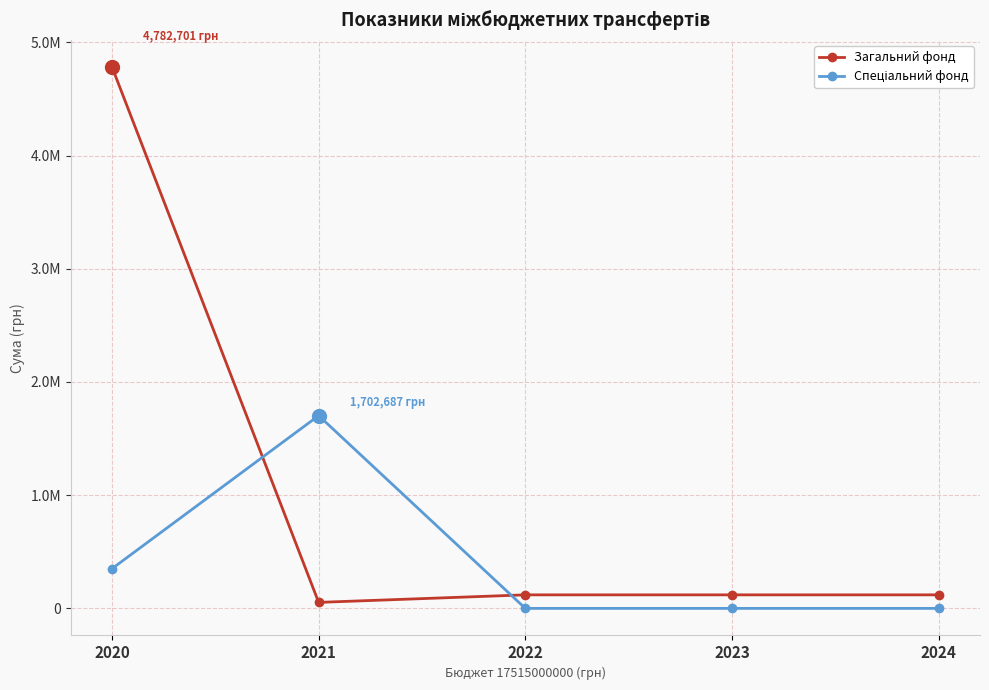

Rank the categories by Загальний фонд value from highest to lowest.

2020, 2022, 2023, 2024, 2021